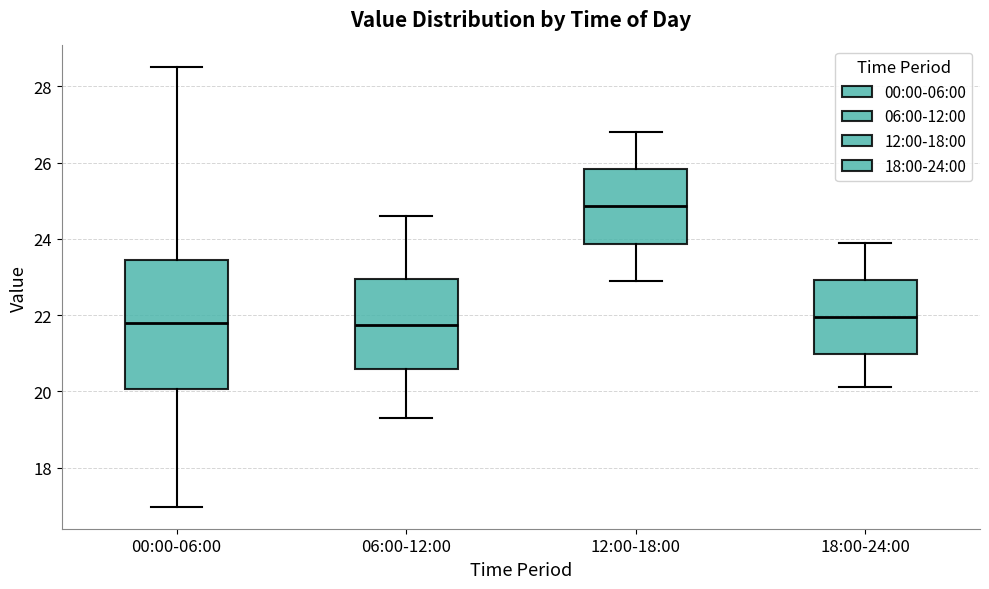

Which box's median line is the highest?

12:00-18:00